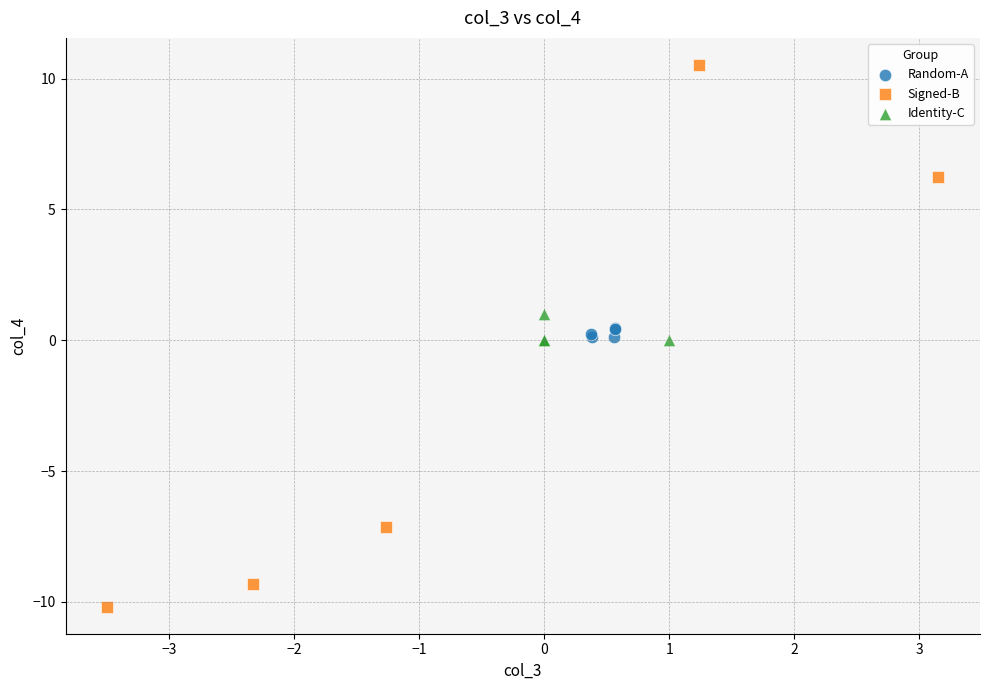

Which series contains the lowest Y value?

Signed-B